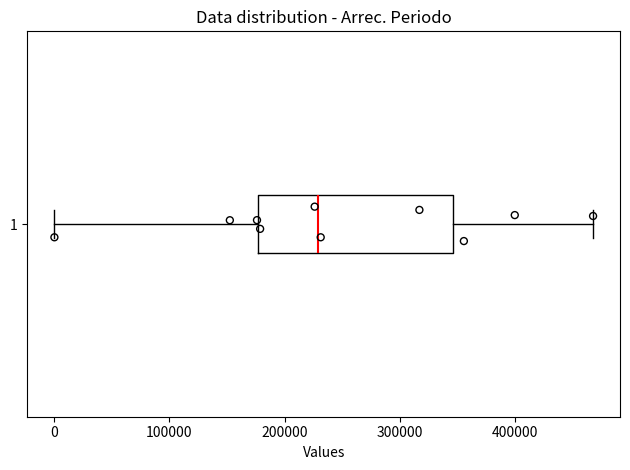

Read this box plot against the x-axis: the position of the median line, the range covered by the box, and the ends of both whiskers. The values are not printed on the chart, so give them approximately, as read against the axis.

median 230000, box 180000 to 350000, whiskers 0 to 470000